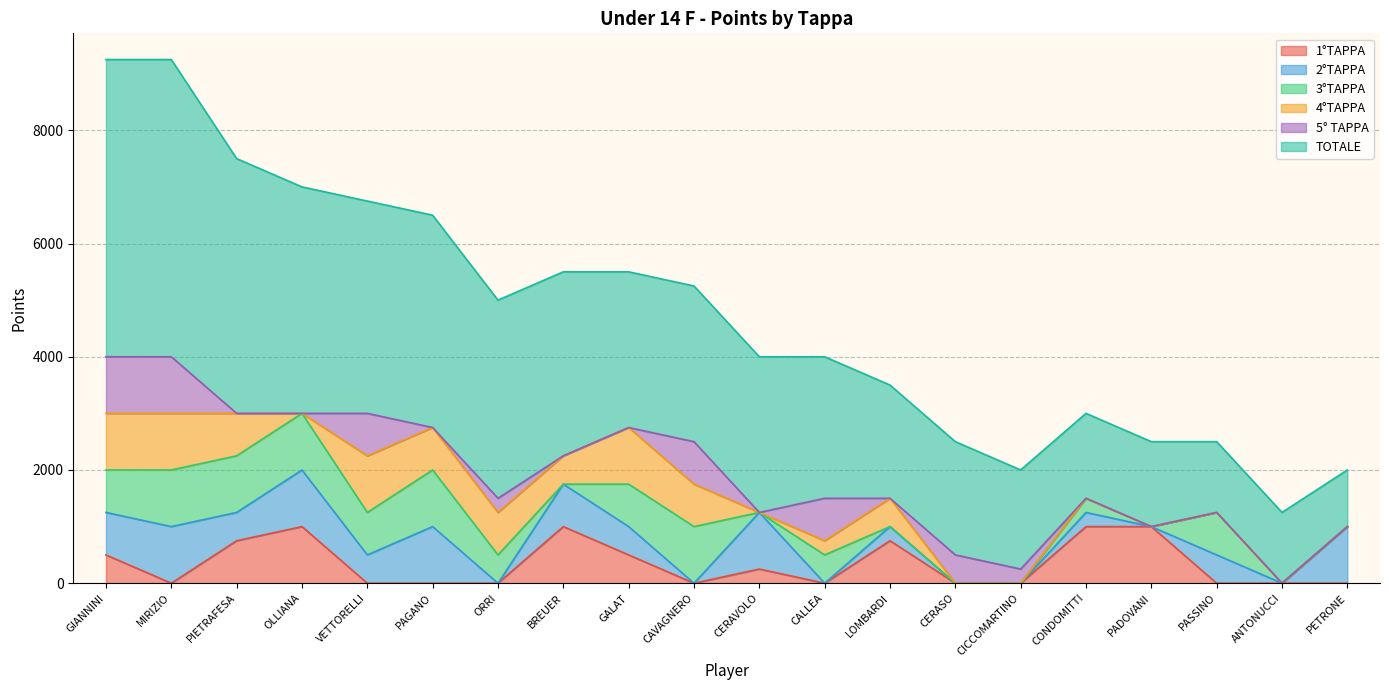

Where do 2°TAPPA and 5° TAPPA first cross each other?

OLLIANA and VETTORELLI